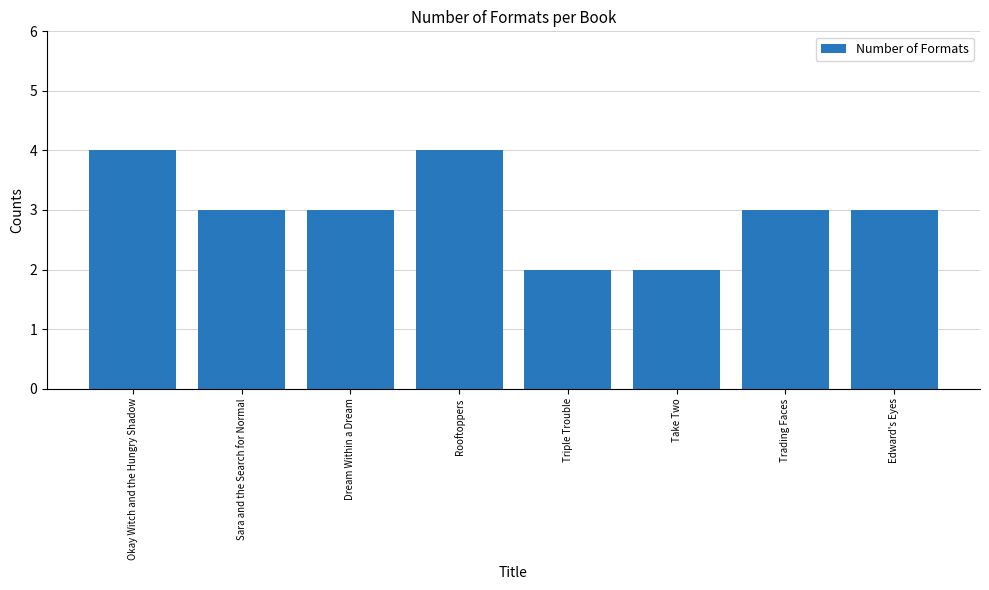

Reading left to right, transcribe all the data shown in this chart.

4	3	3	4	2	2	3	3